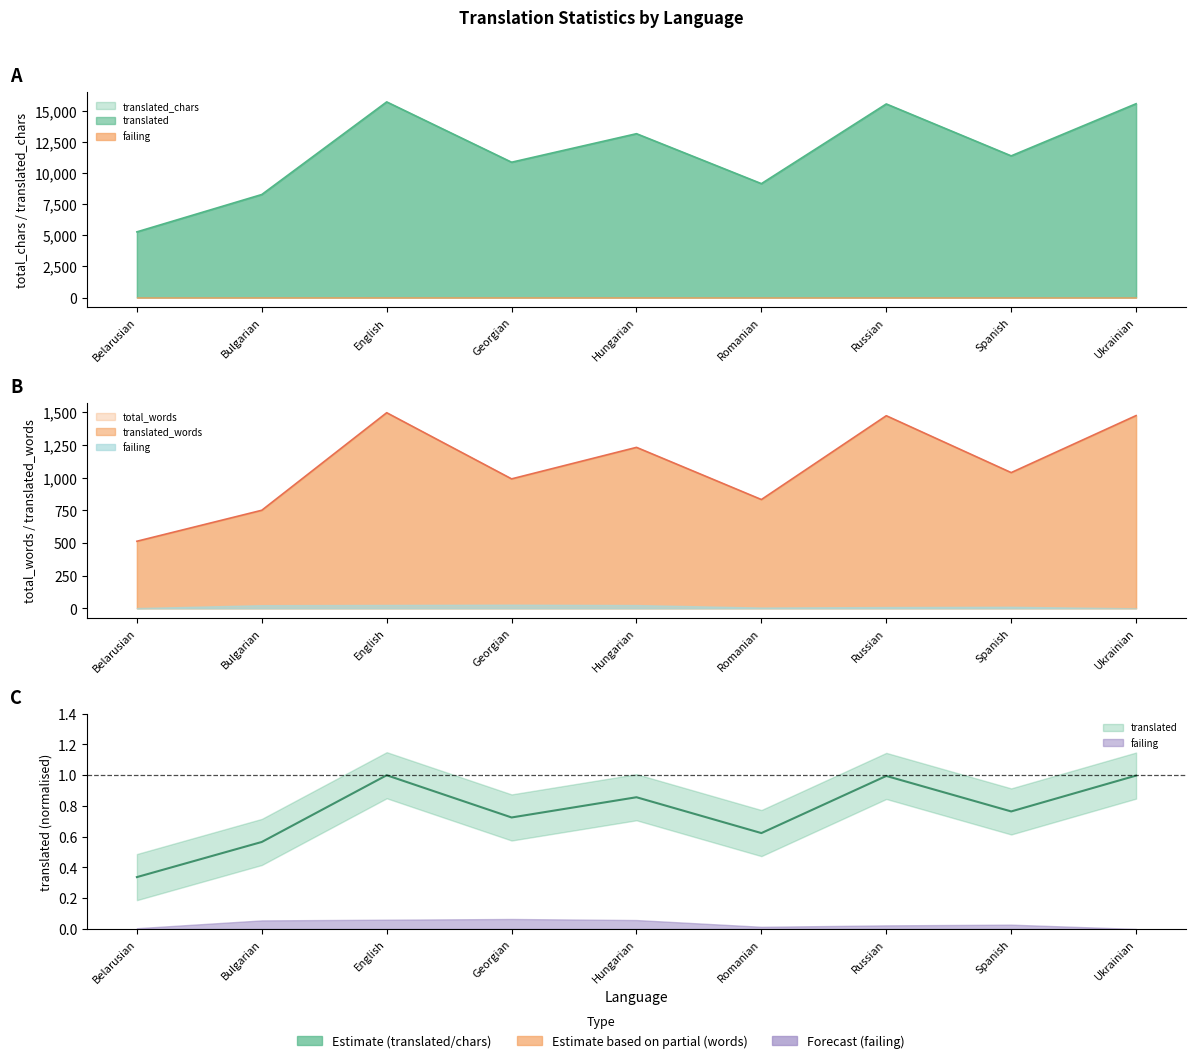

True or false: translated and total_words intersect in this chart.

False